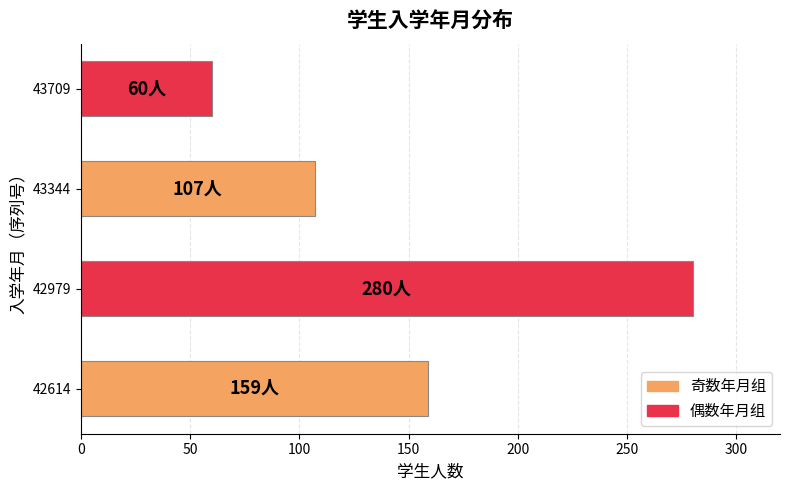

True or false: the data shows 159 at 42614.

True